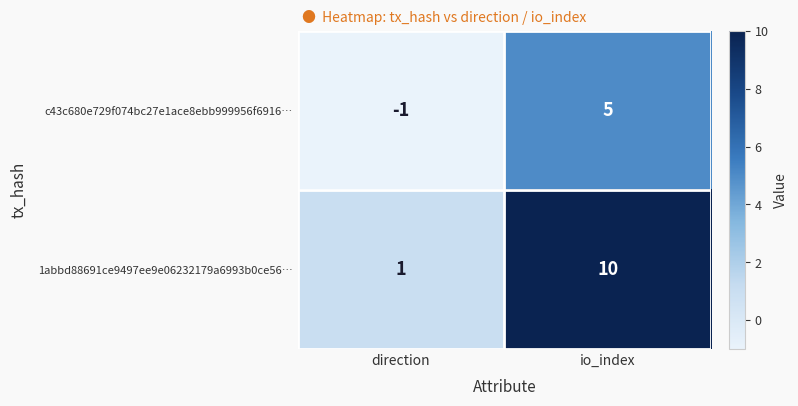

Which label corresponds to the largest value in the chart?

io_index